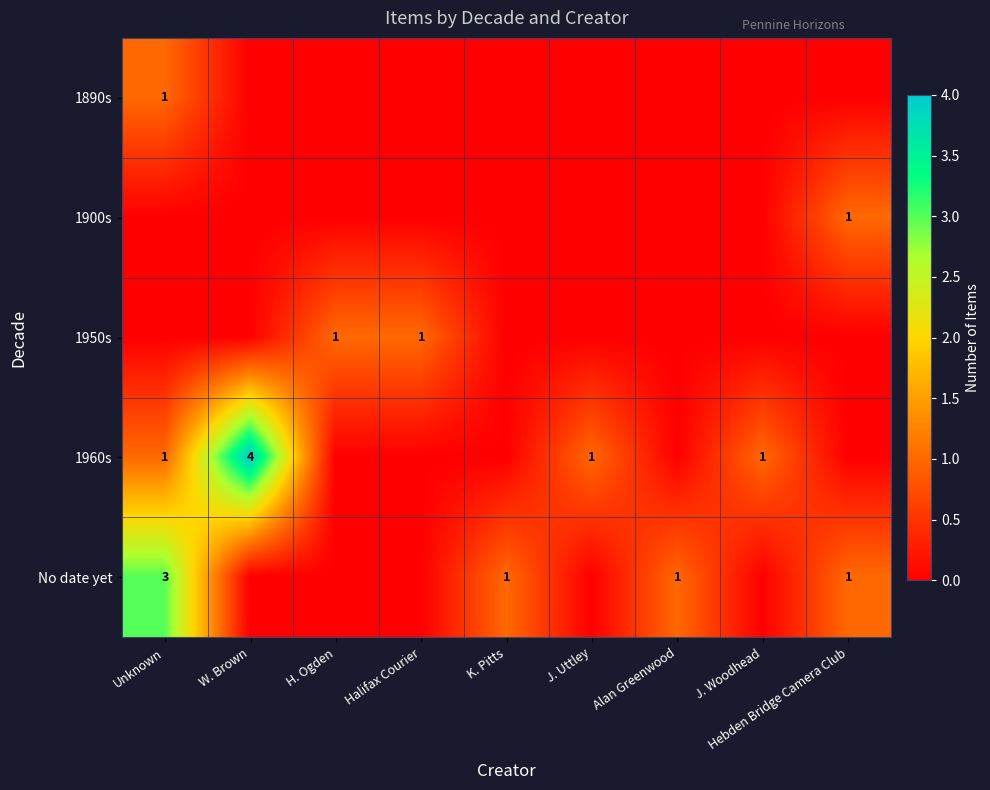

What is the spread (max minus min) of values at Alan Greenwood?

1